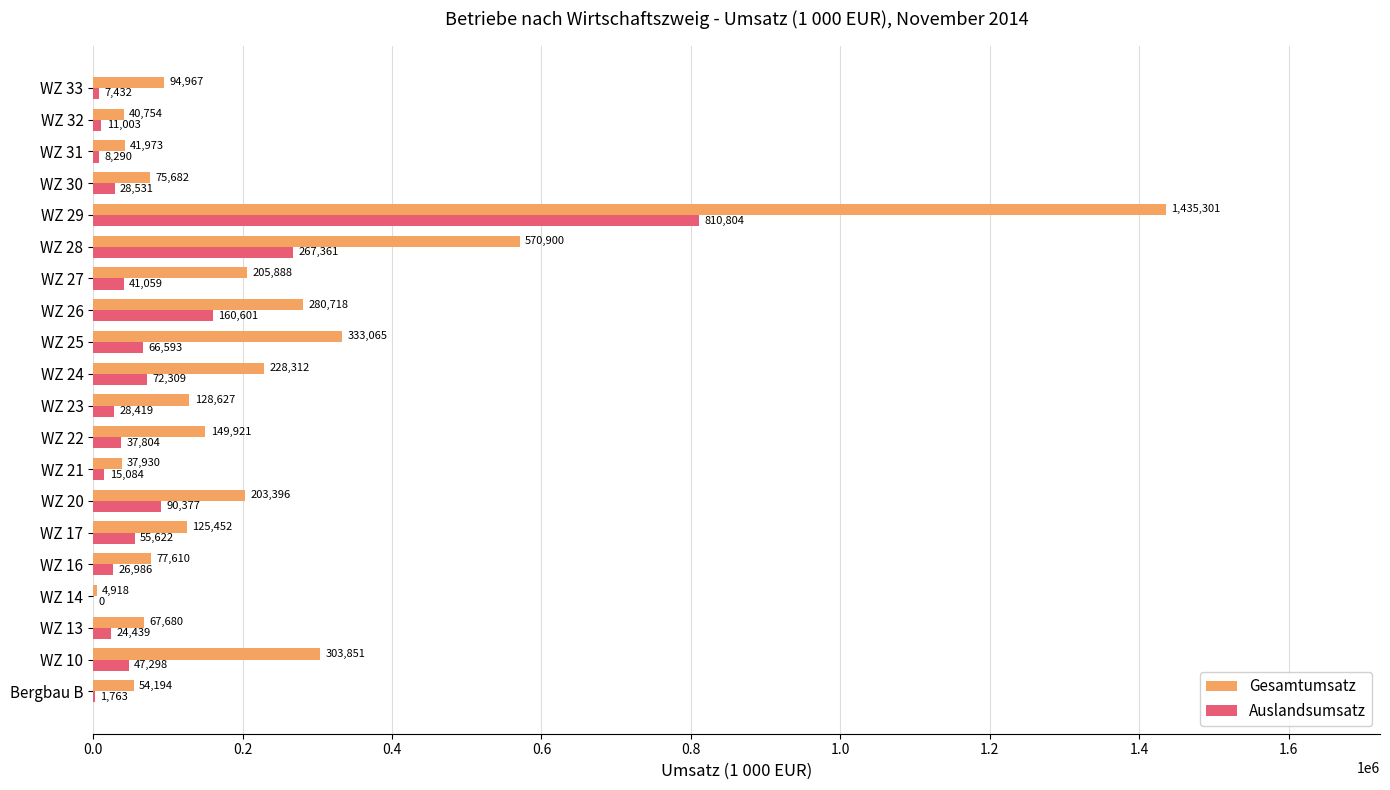

Which category has the highest value in the Auslandsumsatz series?

WZ 29